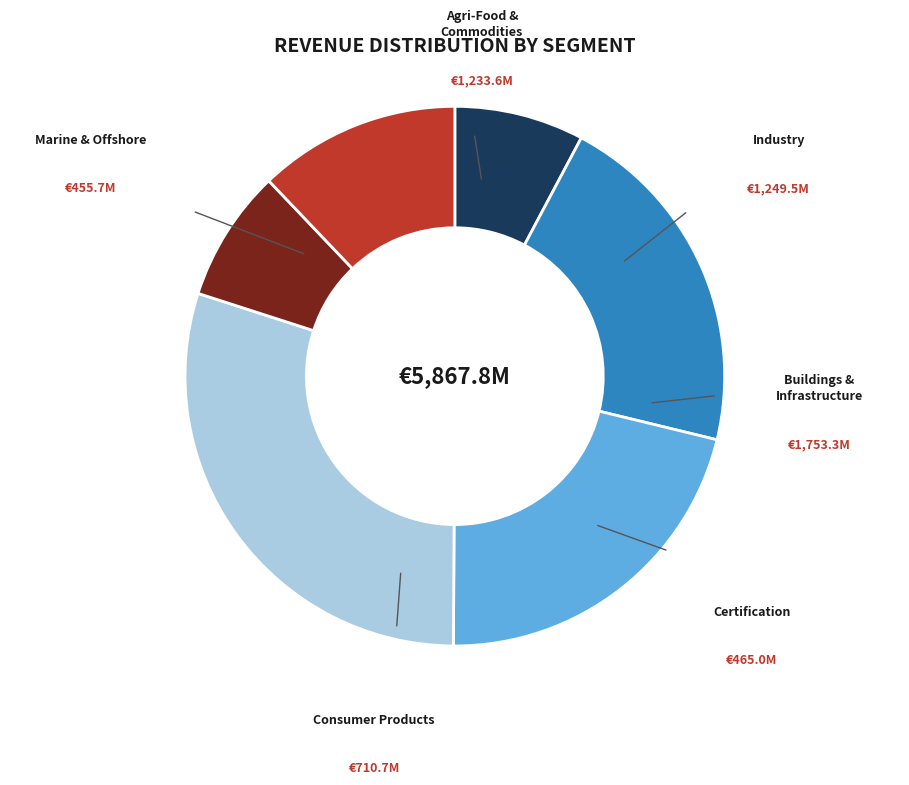

How many segments does this pie chart have?

6